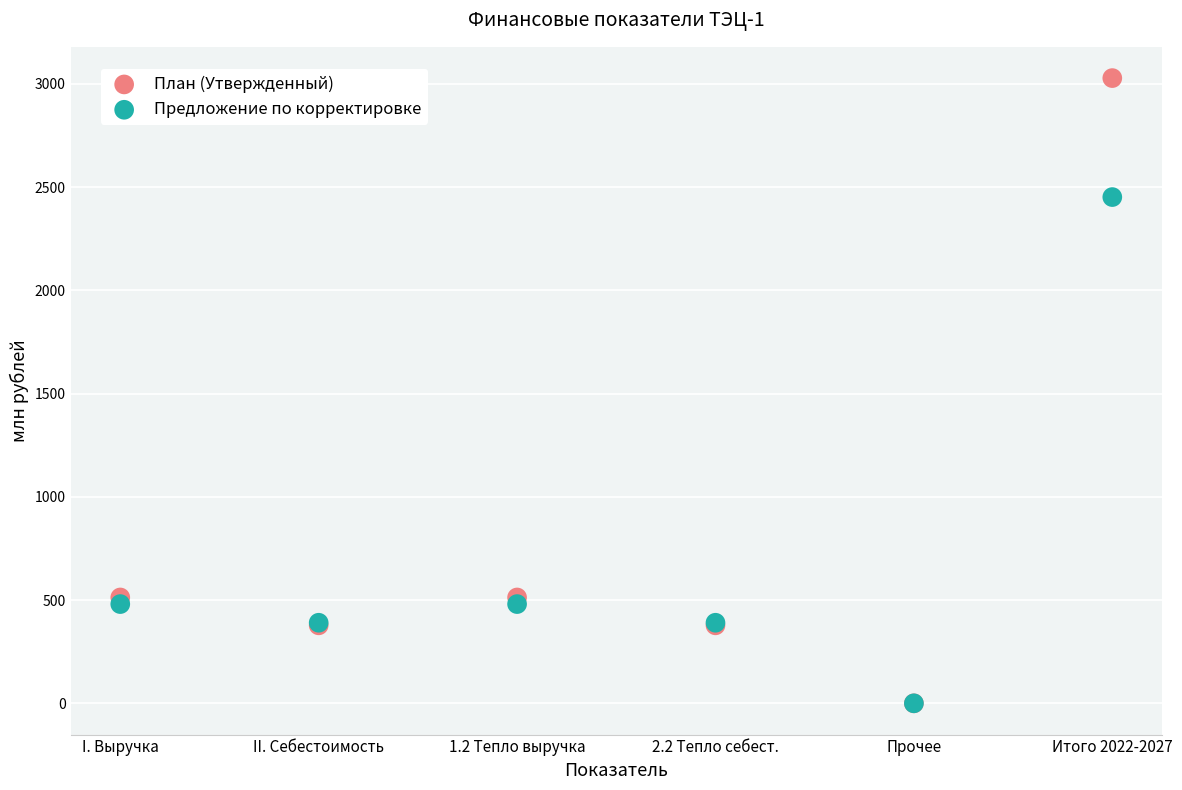

In the План (Утвержденный) series, what Y value is closest to 1514?

512.8